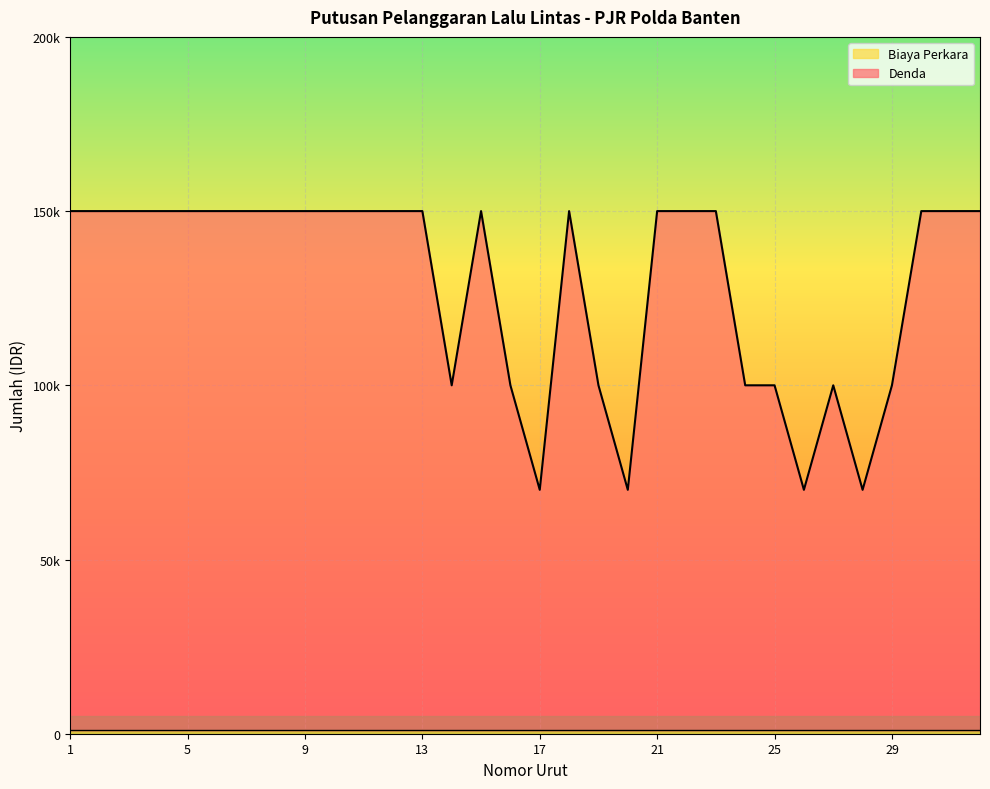

What is the difference between the maximum and minimum values?

80000